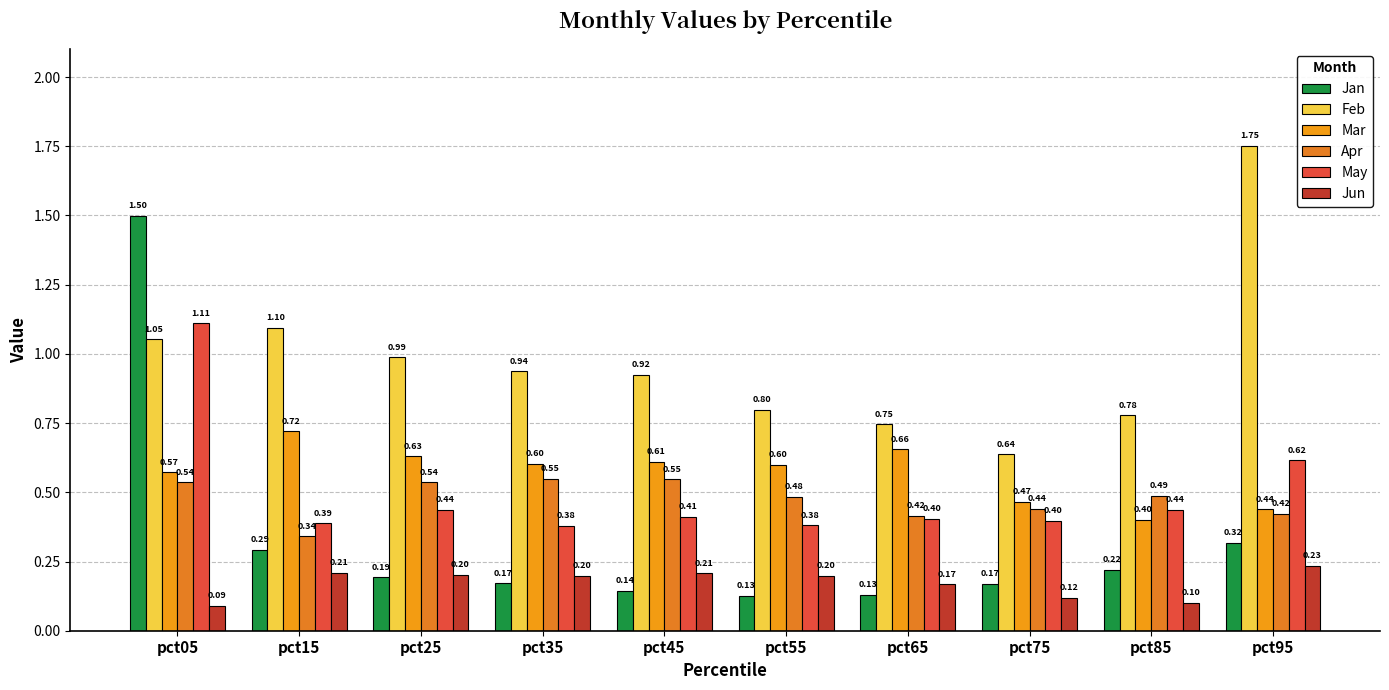

Where is Mar nearest to the value 0?

pct85